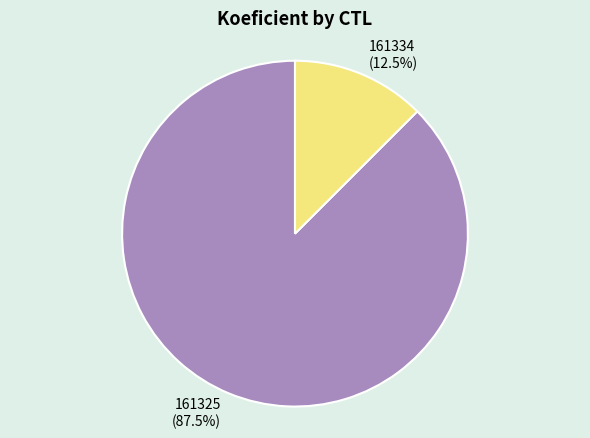

Approximately how many times larger is the value at 161325 compared to 161334?

7.0